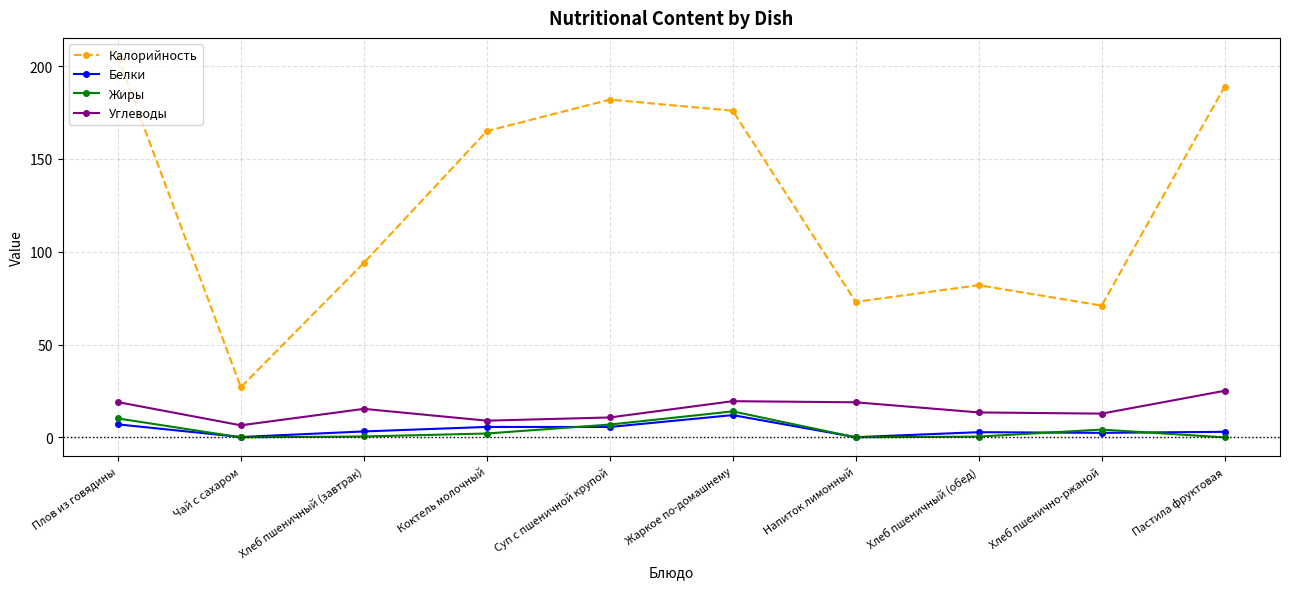

Which category has the highest value across all series?

Плов из говядины